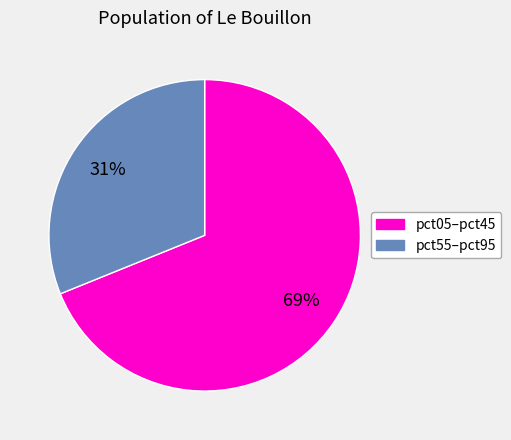

Is there any slice that represents more than half of the pie?

Yes